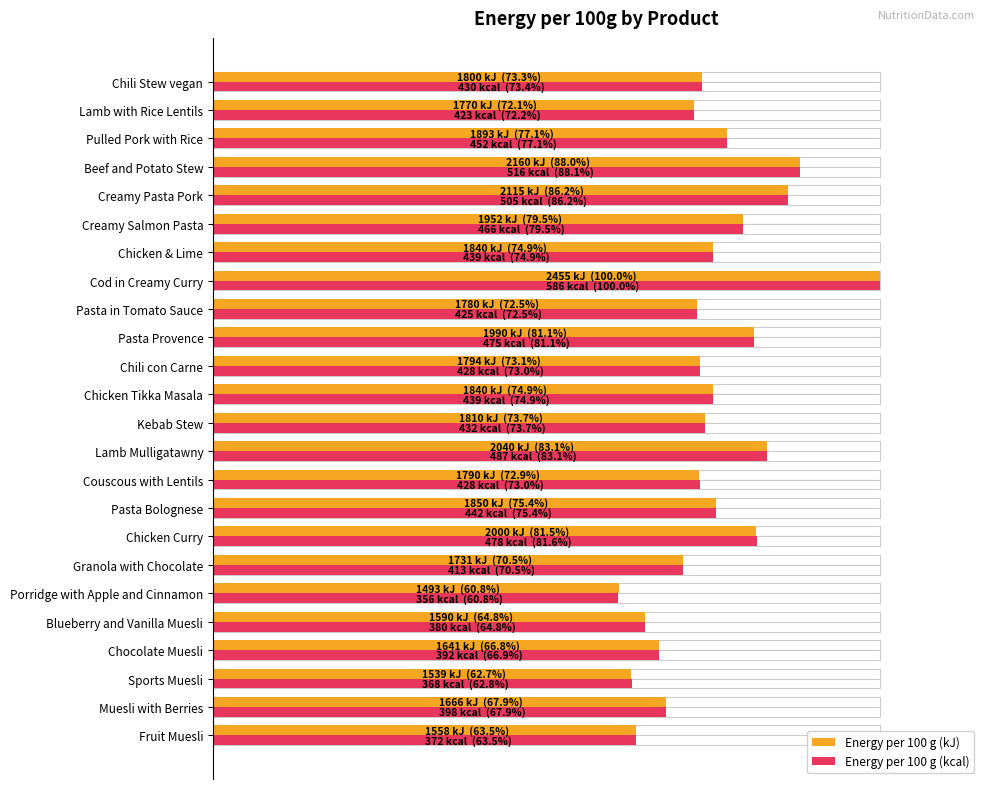

What is the label of the 16th bar from the right?

Pasta Bolognese